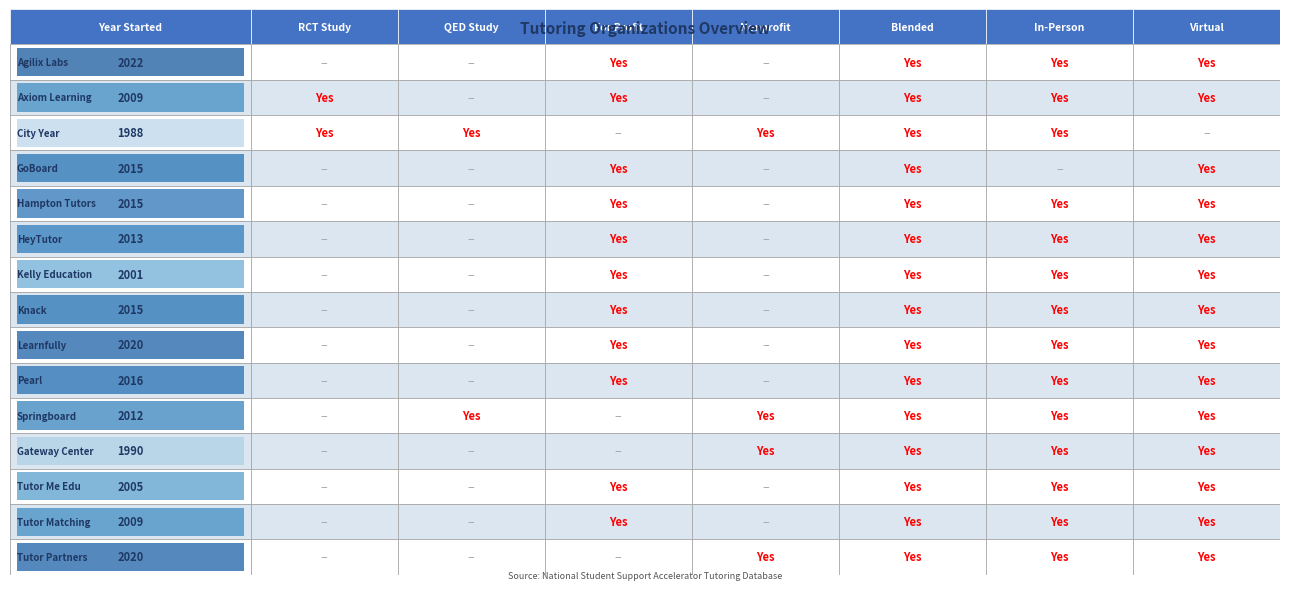

Which series has the largest total across all categories?

Agilix Labs